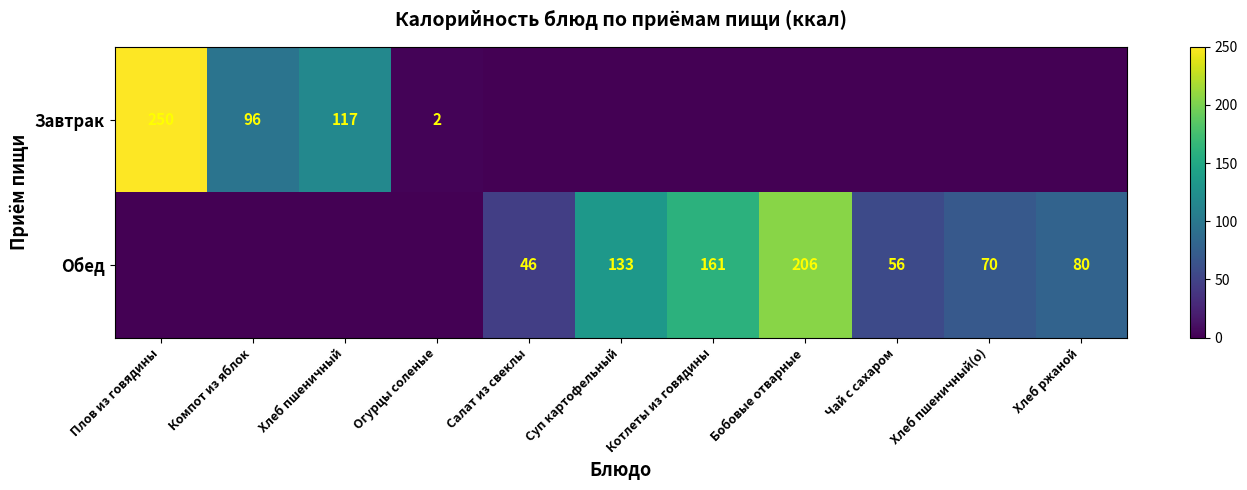

True or false: Завтрак has a value of 179 at Хлеб пшеничный.

False